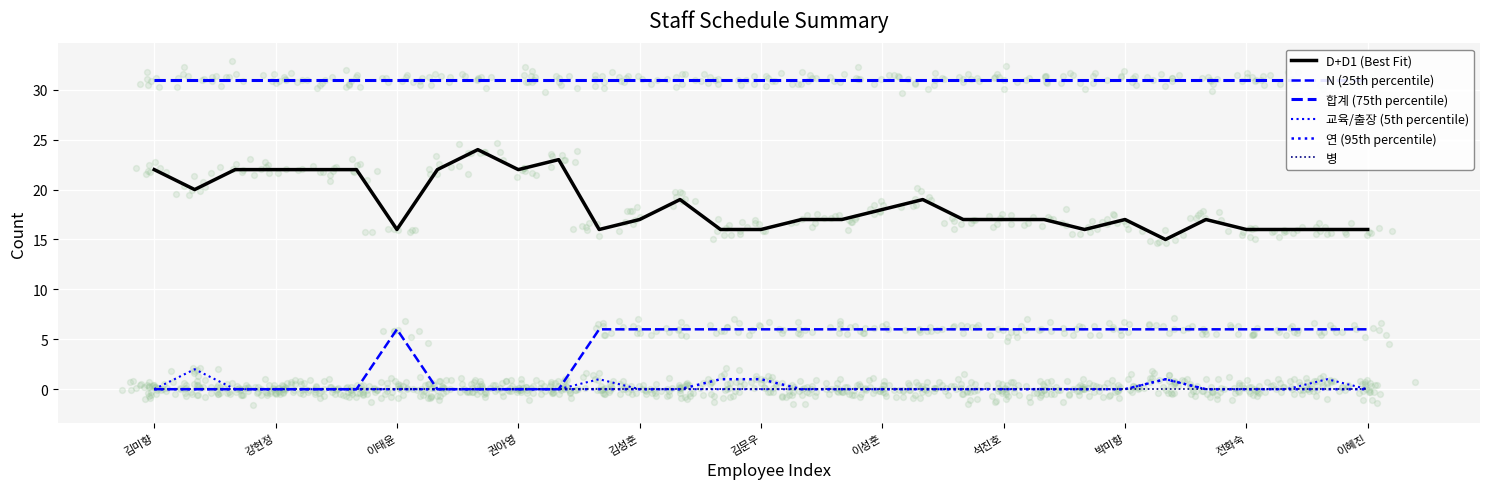

Which series contains the lowest Y value?

N (25th percentile)